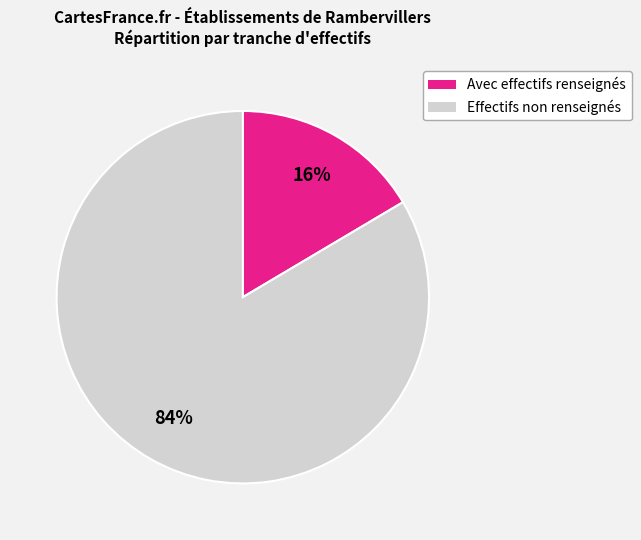

Does Effectifs non renseignés represent more than half of the total?

Yes